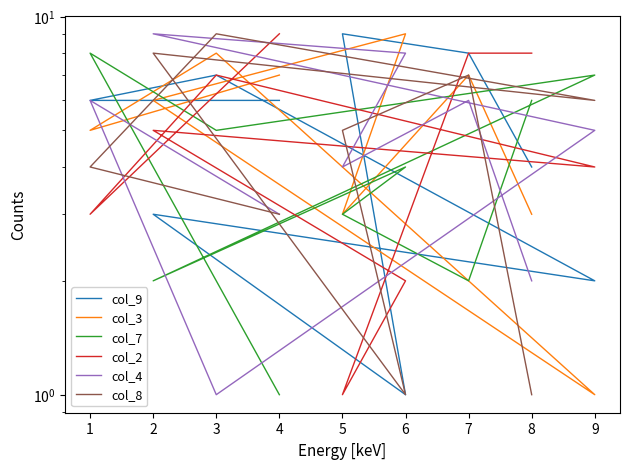

In col_9, how many points are lower than both neighbors (excluding endpoints)?

2